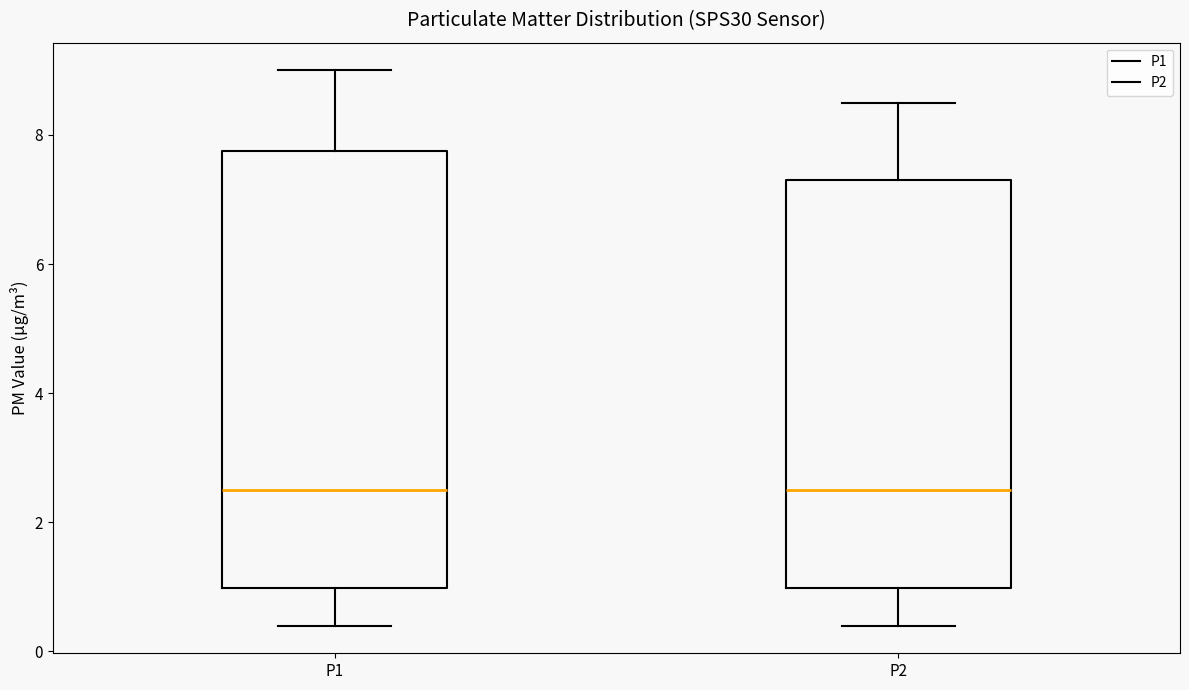

Reading left to right, read every box against the y-axis: the position of its median line, the range the box covers, and the ends of its whiskers. The values are not printed on the chart, so give them approximately, as read against the axis.

P1: median 2.6, box 1.0 to 7.8, whiskers 0.4 to 9.0
P2: median 2.6, box 1.0 to 7.4, whiskers 0.4 to 8.6